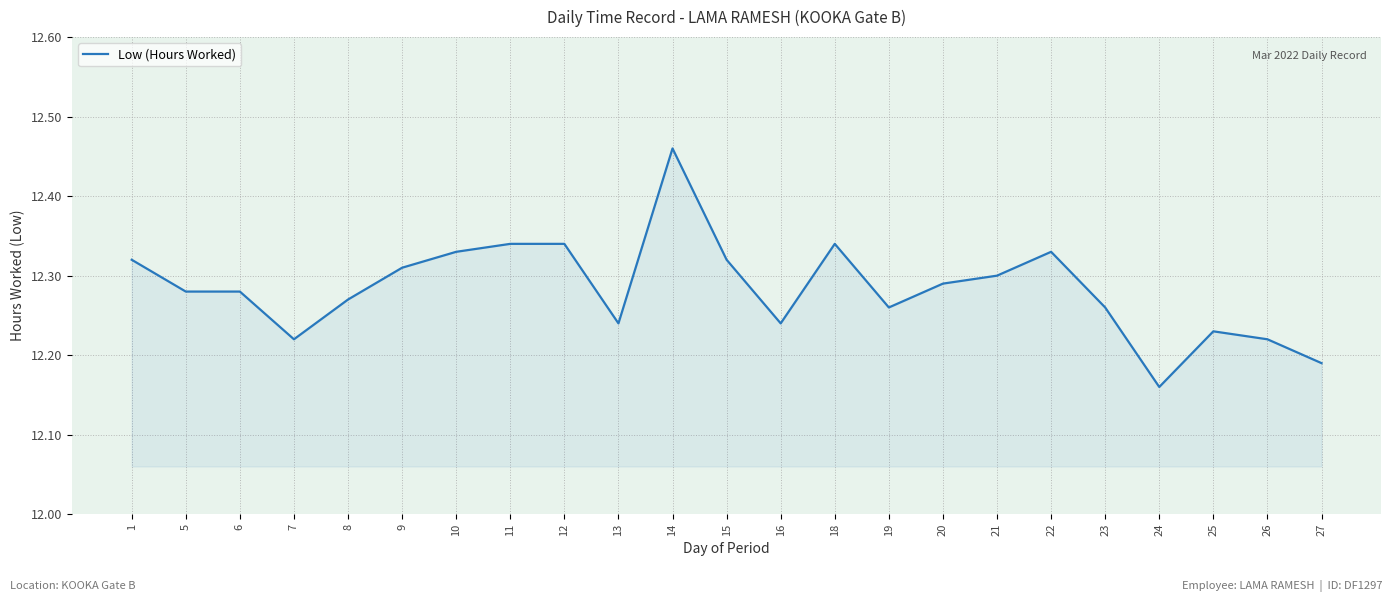

True or false: the data has more than 0 interior local peaks.

True